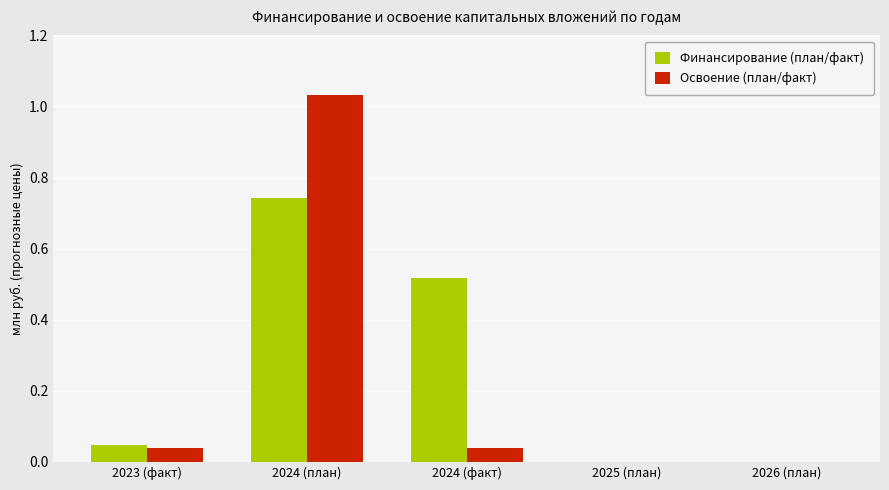

What is the total value across all series at 2024 (факт)?

0.6